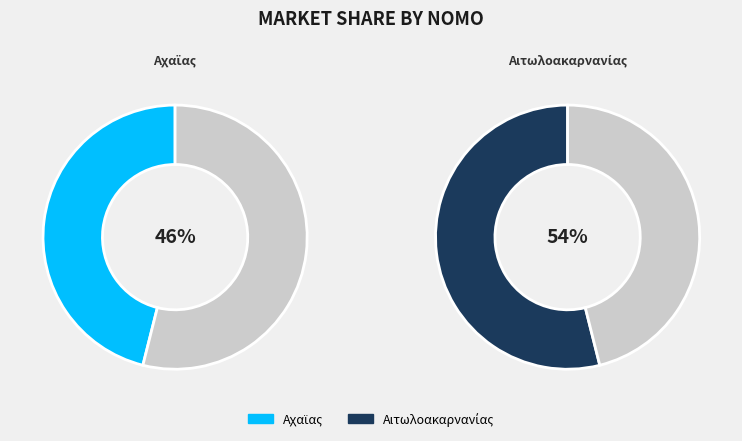

Is the sum of 1 and 2 greater than half?

Yes